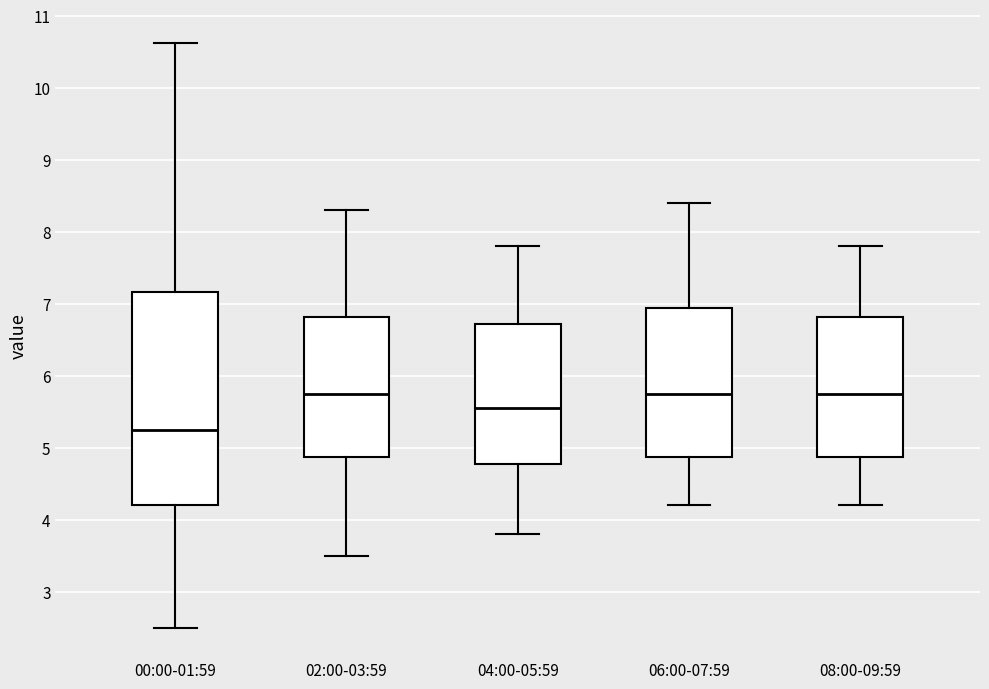

Reading left to right, transcribe this box plot: for each box, give where its median line is, the range the box spans, and where its two whiskers end, as read against the y-axis. The values are not printed on the chart, so give them approximately, as read against the axis.

00:00-01:59: median 5.3, box 4.2 to 7.2, whiskers 2.5 to 10.6
02:00-03:59: median 5.8, box 4.9 to 6.8, whiskers 3.5 to 8.3
04:00-05:59: median 5.6, box 4.8 to 6.7, whiskers 3.8 to 7.8
06:00-07:59: median 5.8, box 4.9 to 7.0, whiskers 4.2 to 8.4
08:00-09:59: median 5.8, box 4.9 to 6.8, whiskers 4.2 to 7.8